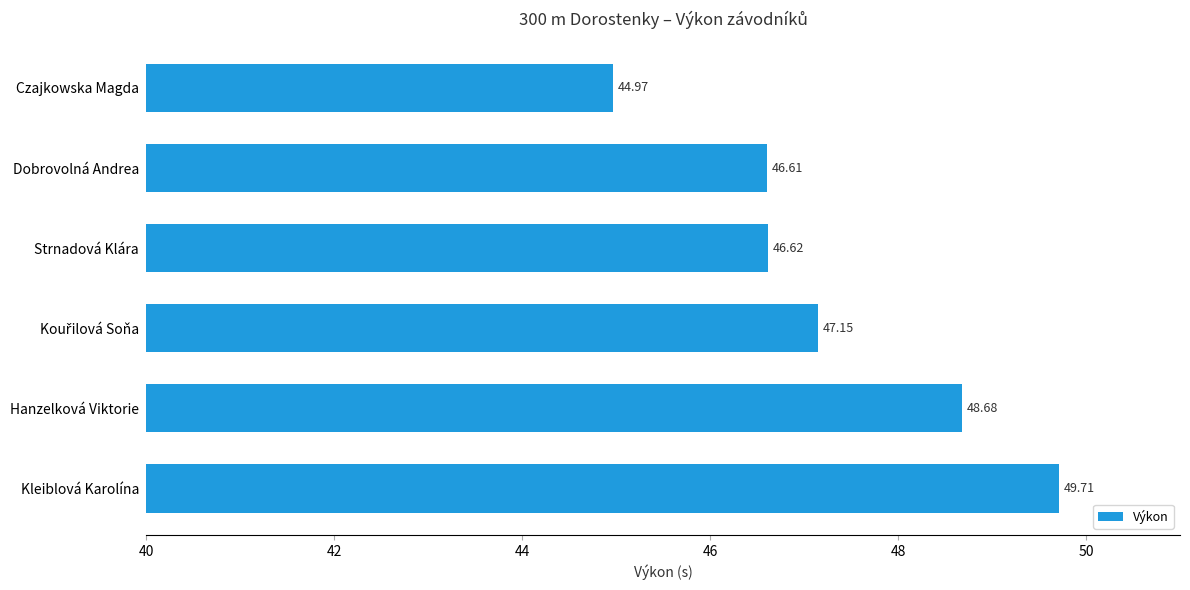

How many data points are less than 47?

3